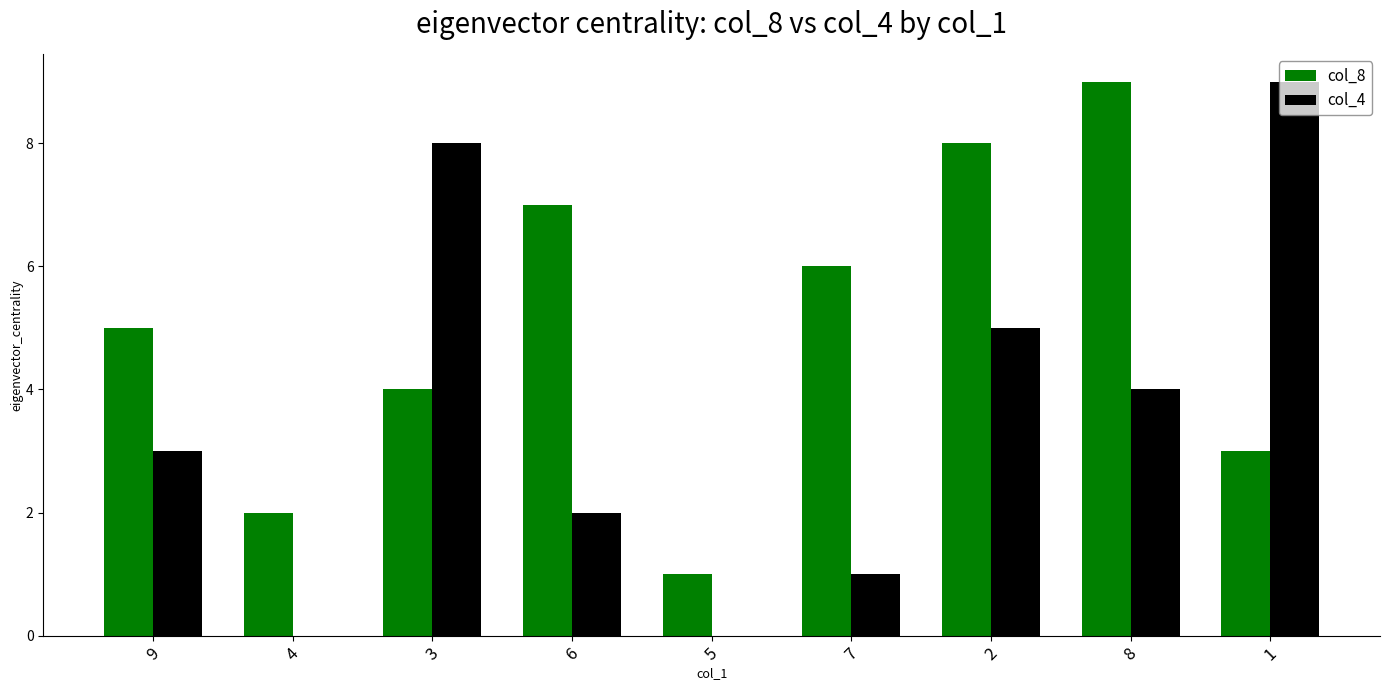

Which series changed the most between 4 and 3?

col_4